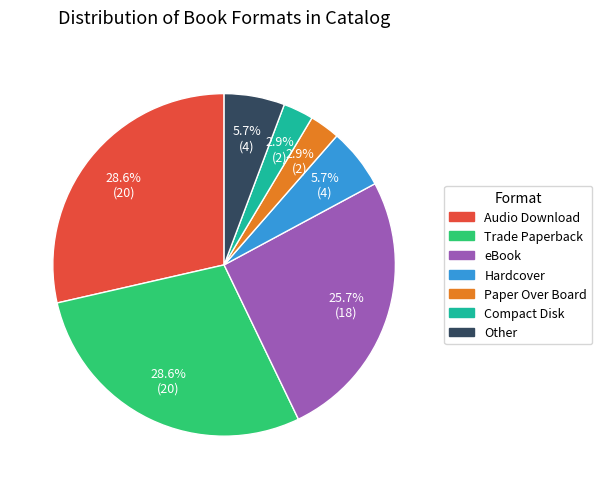

What percentage is the Compact Disk slice, to the nearest percent?

3%